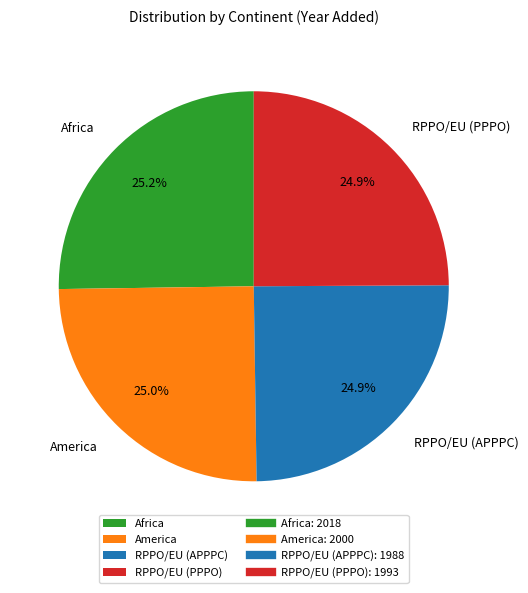

Is it true that RPPO/EU (PPPO) is 13% of the pie?

False